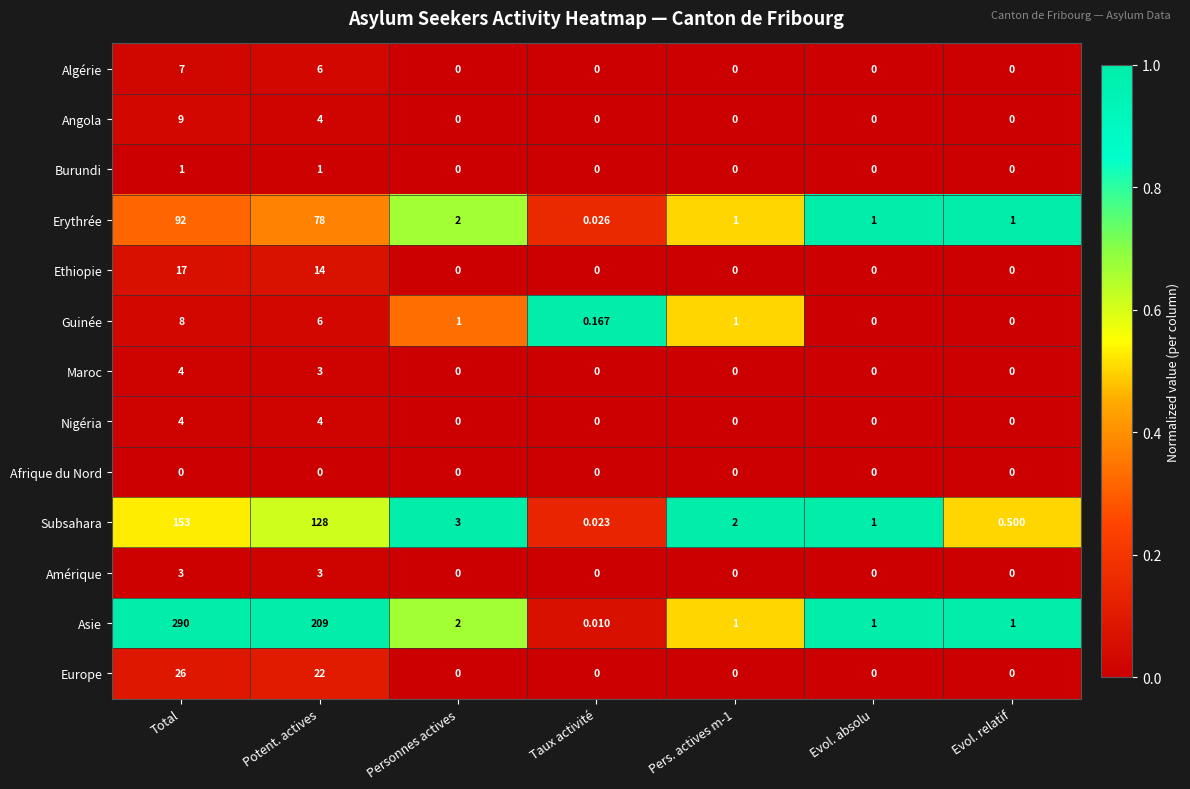

What is the difference between the highest and lowest values at Total?

290.0